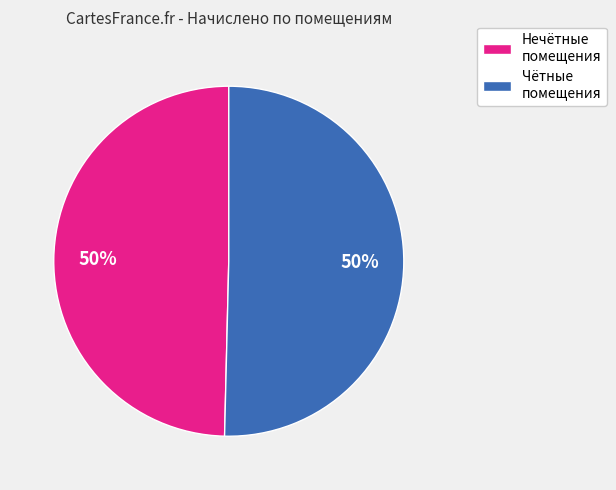

To the nearest percent, what percentage of the pie is Нечётные помещения?

50%